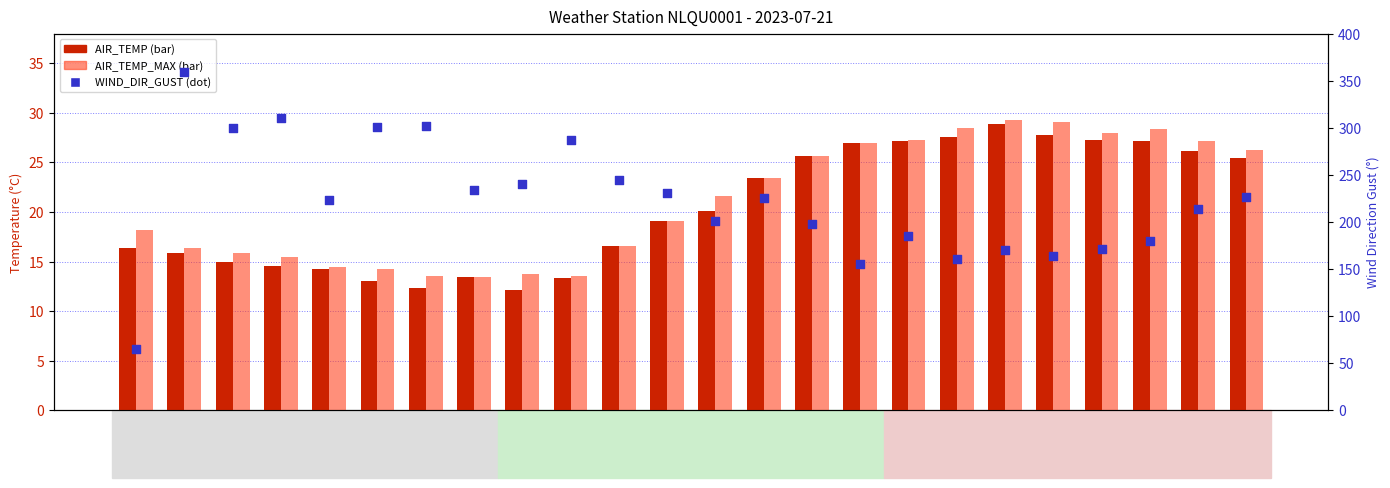

What are all the series names shown in the legend?

AIR_TEMP, AIR_TEMP_MAX, WIND_DIR_GUST